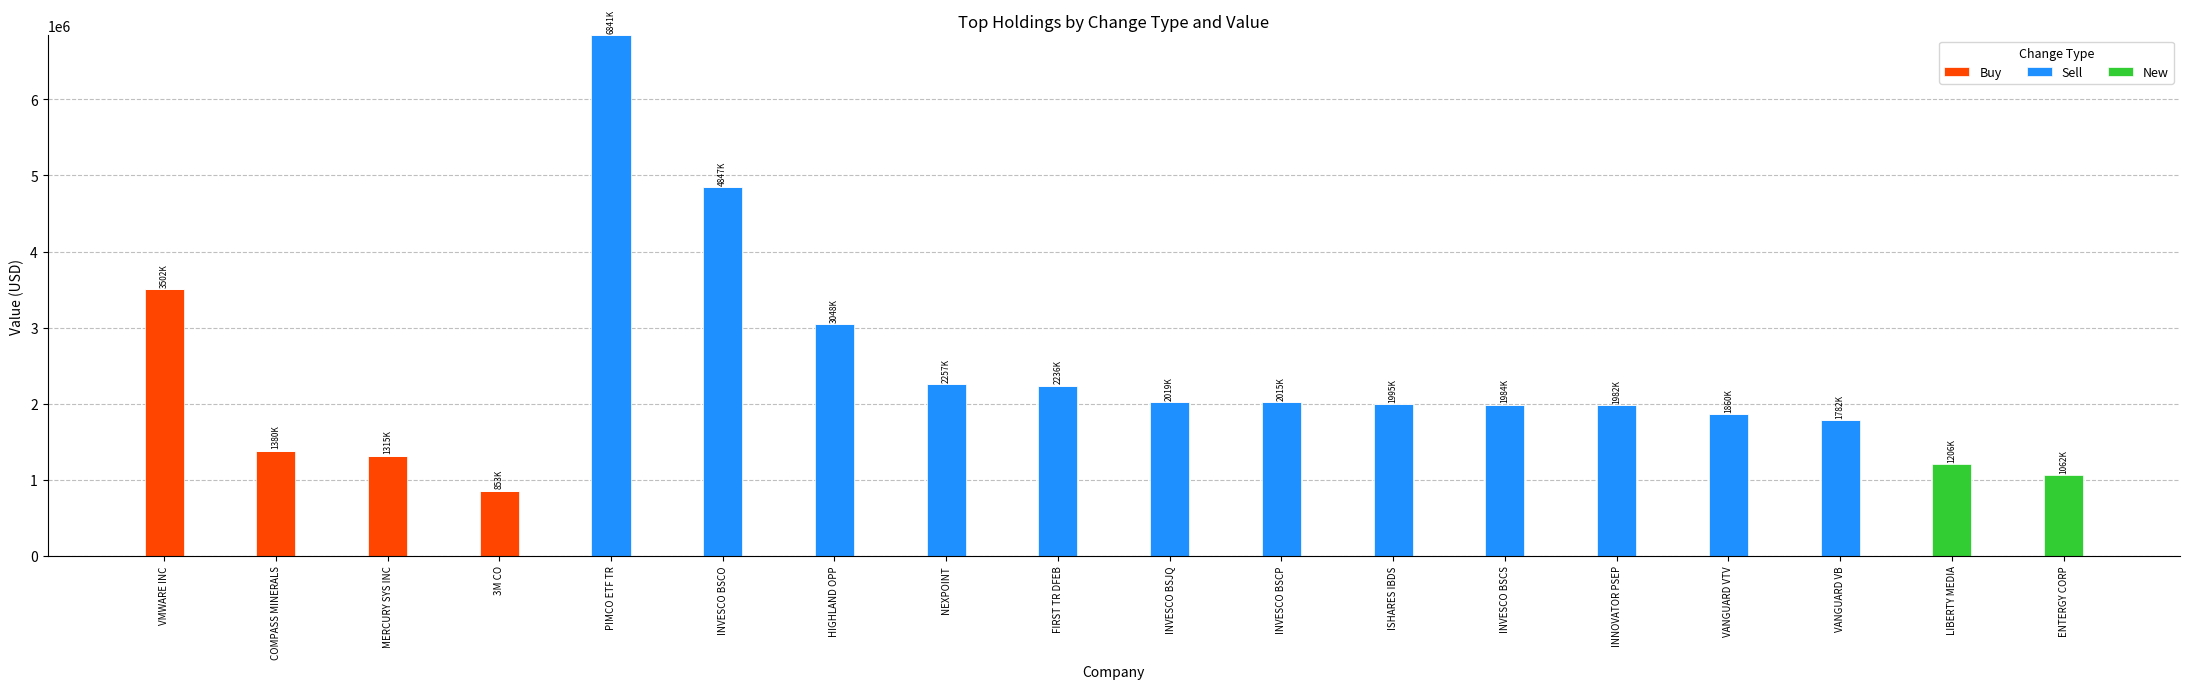

The value of Buy at MERCURY SYS INC is 402749. True or false?

False